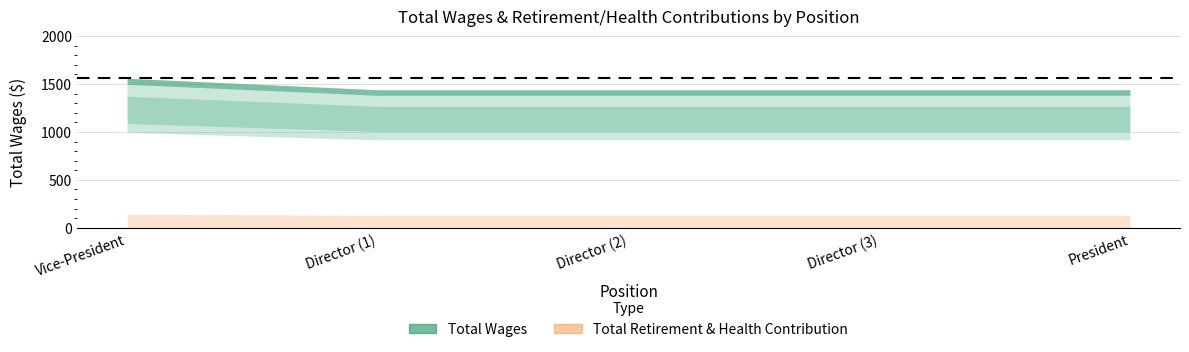

At which category is the sum across all series the highest?

Vice-President